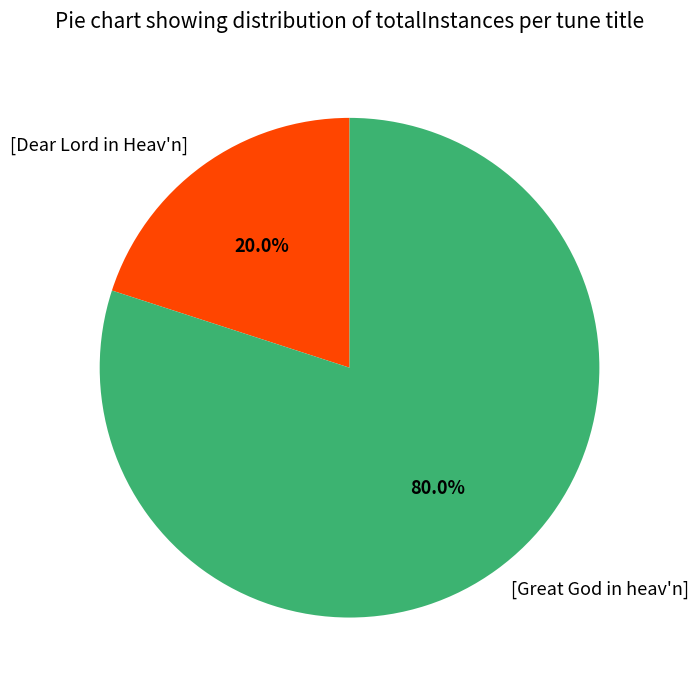

What is the total percentage of [Great God in heav'n] and [Dear Lord in Heav'n]?

100.0%